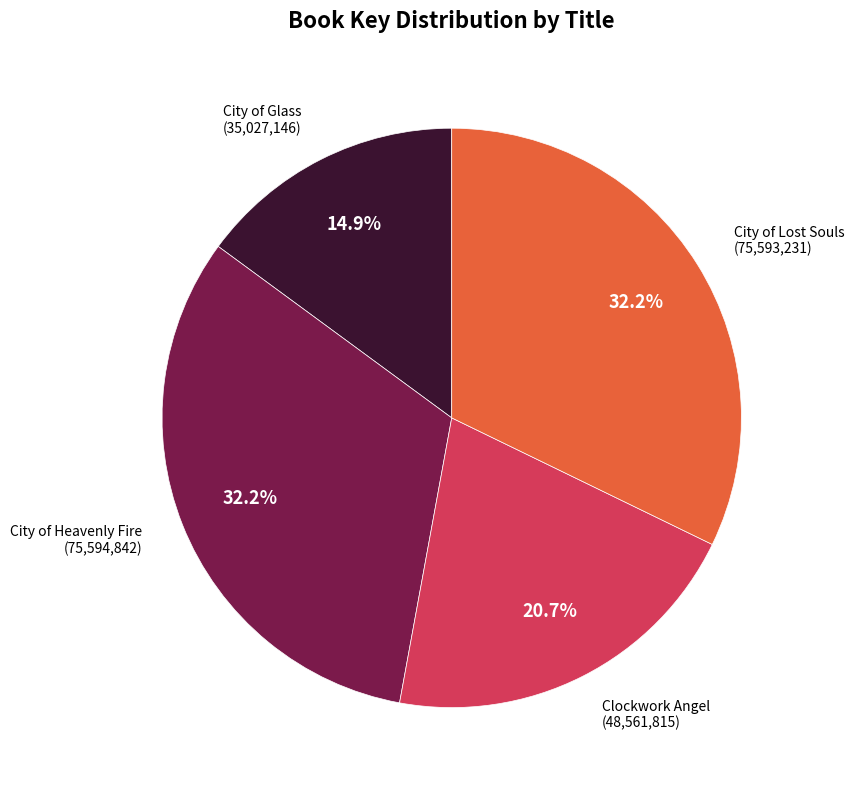

Does any single category account for the majority?

No